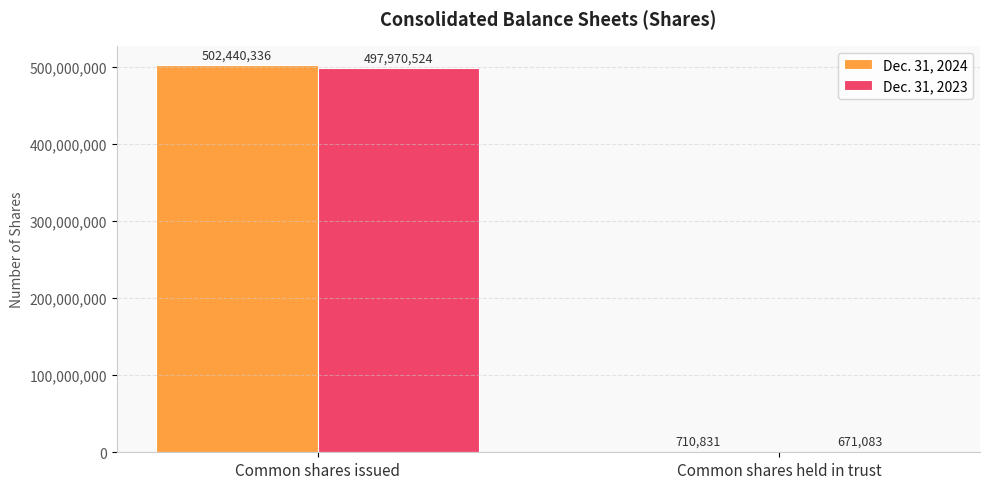

What is the highest value of the Dec. 31, 2023 series?

497970524